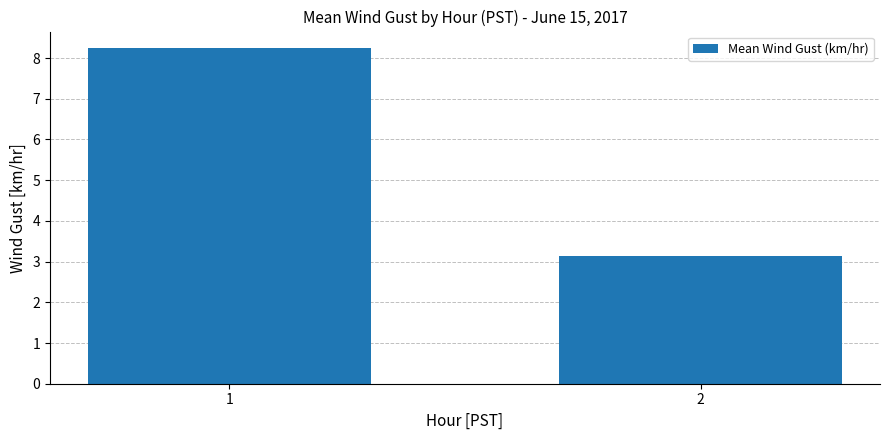

The value at 1 is 5.7. True or false?

False